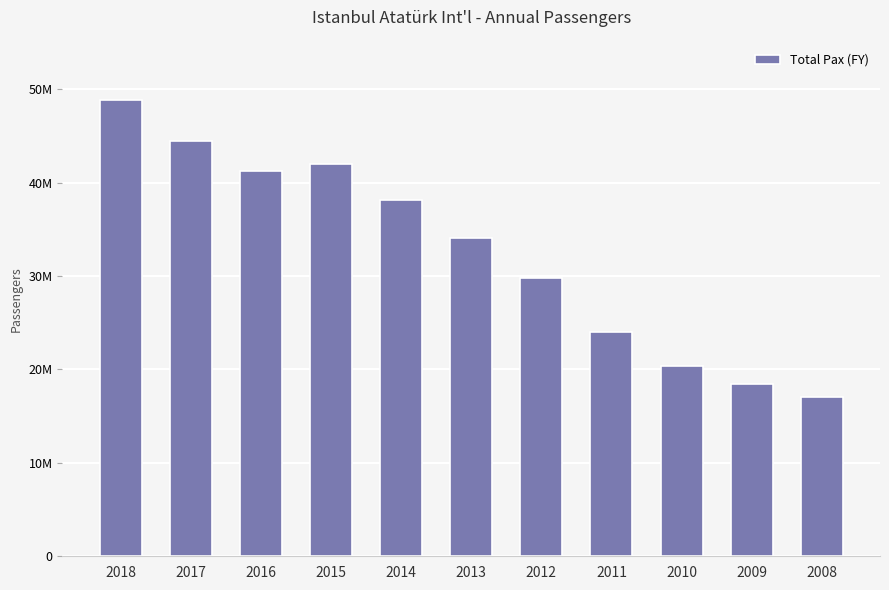

What is the smallest value displayed?

17069069